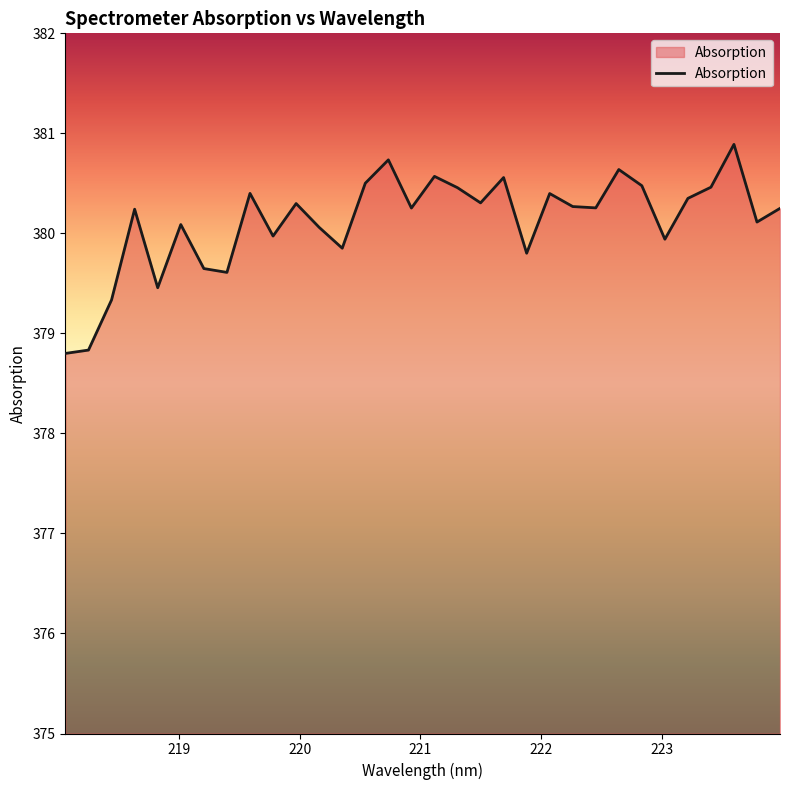

What is the maximum value shown in the chart?

380.9